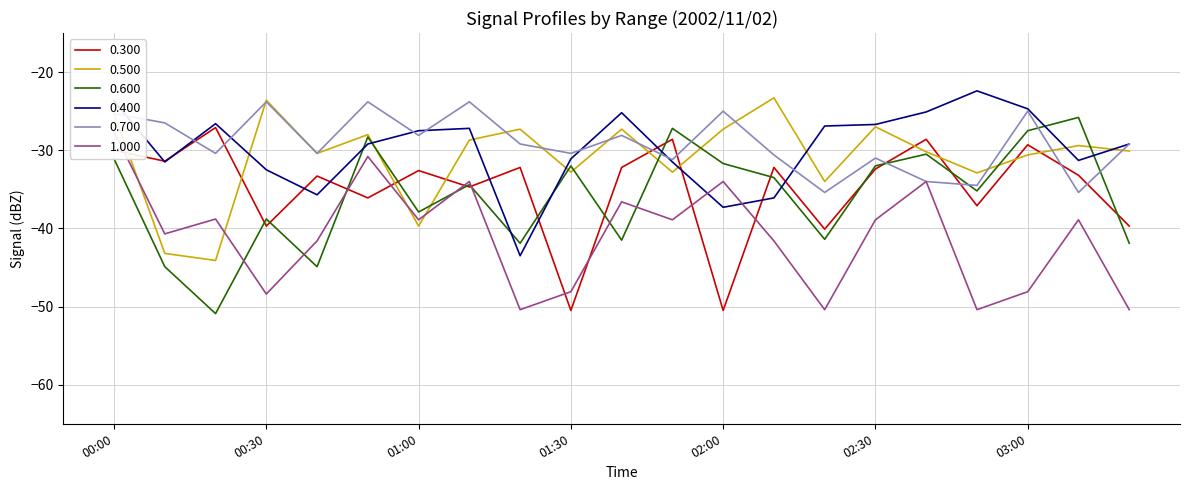

What is the value of the 0.600 point at the 12th from the left?

-27.2